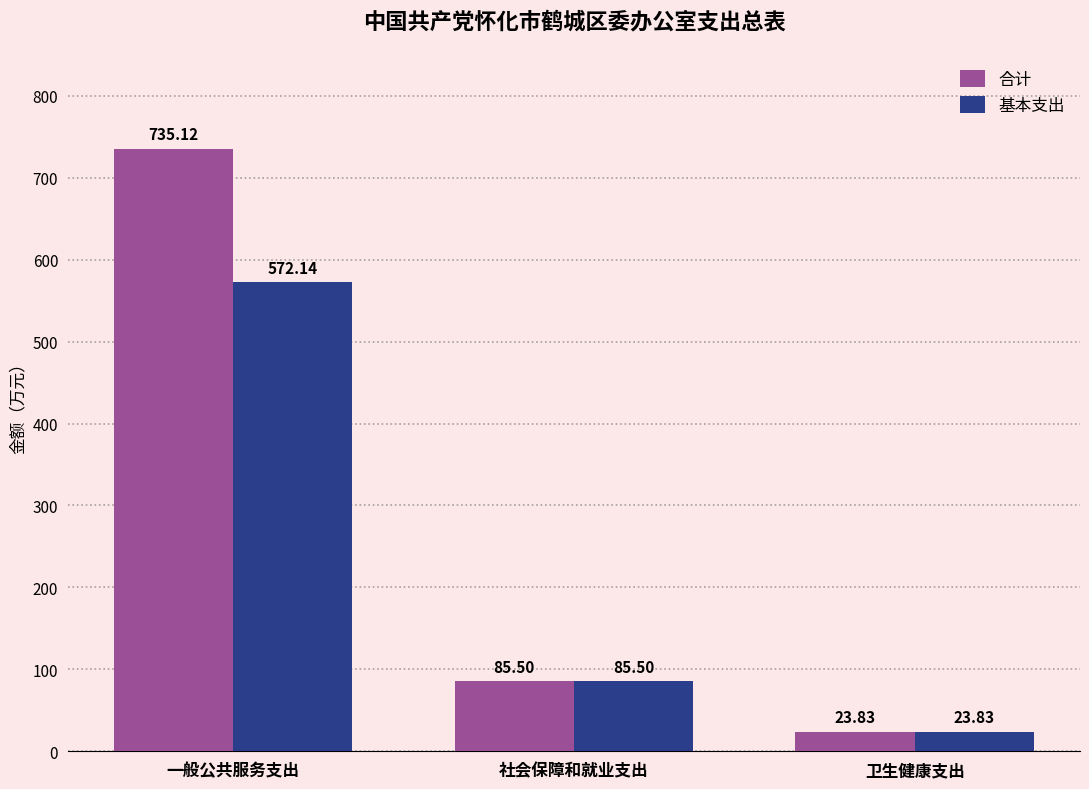

What is the sum of all 合计 values?

844.4